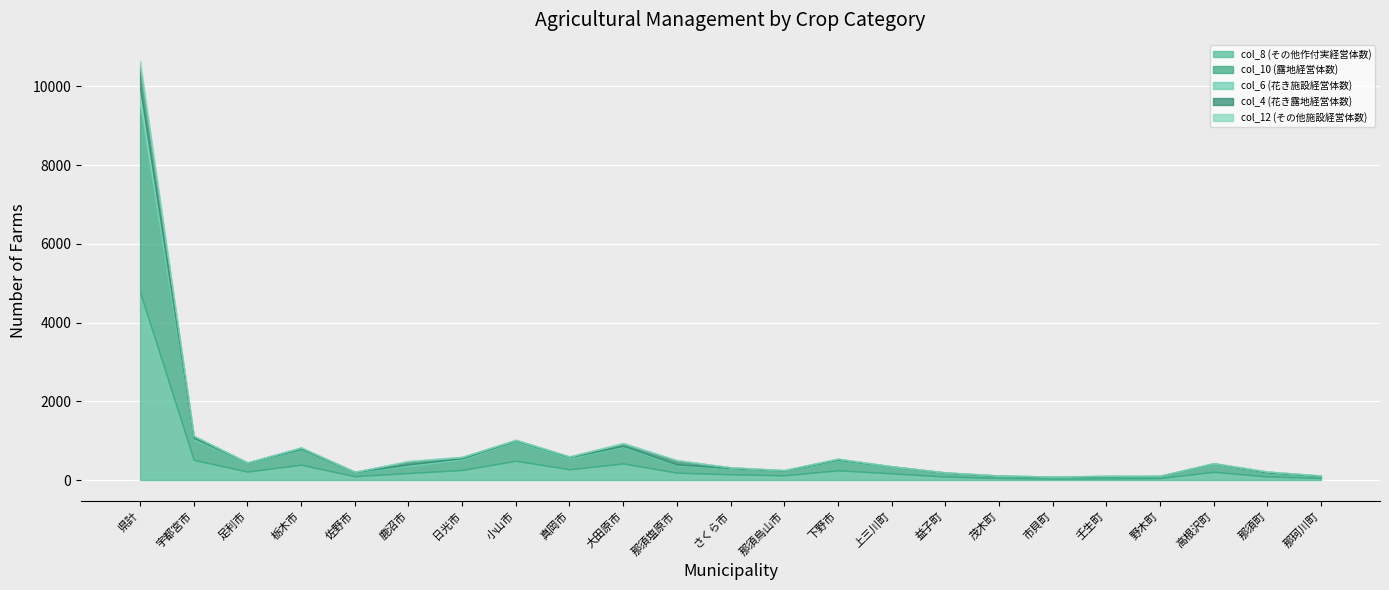

Where is the first local maximum for col_6 (花き施設経営体数)?

栃木市